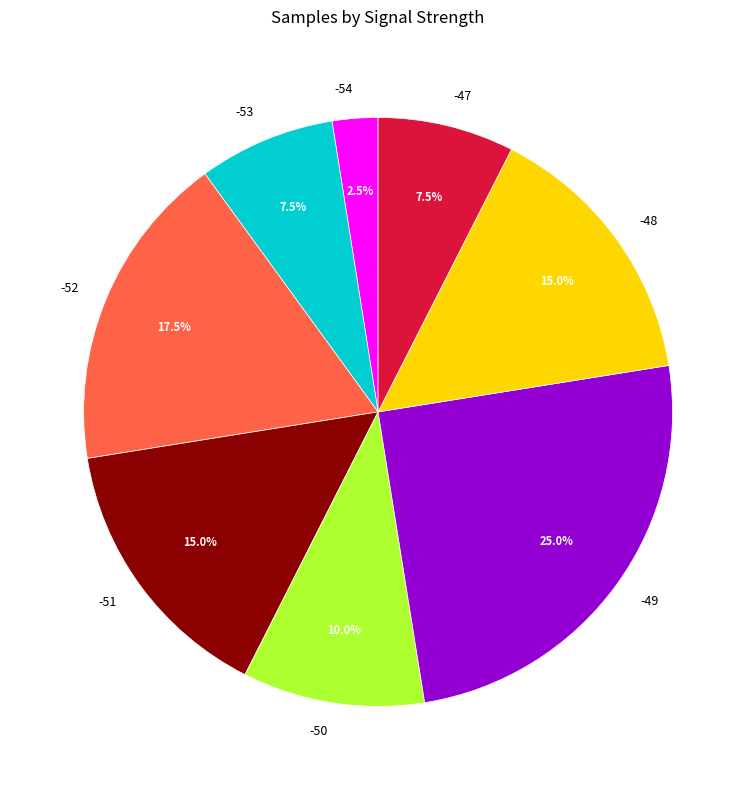

What is the largest slice in the pie chart?

-49